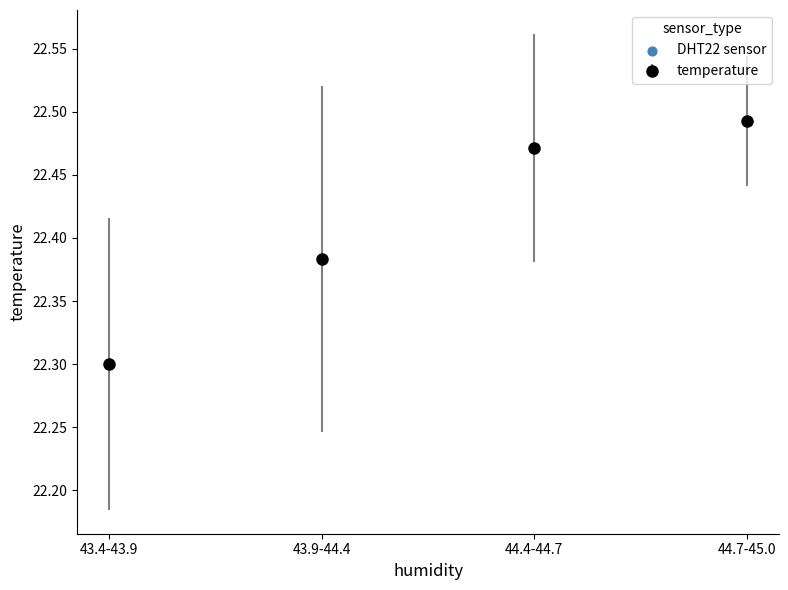

What is the sum of the values at 43.9-44.4 and 44.7-45.0?

44.9